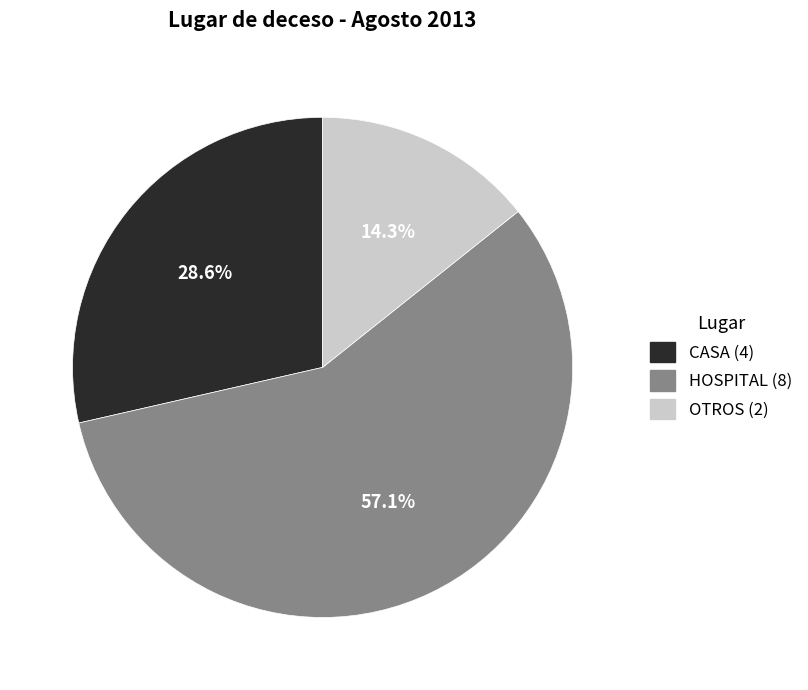

Combined, what portion of the pie is CASA and HOSPITAL?

85.7%